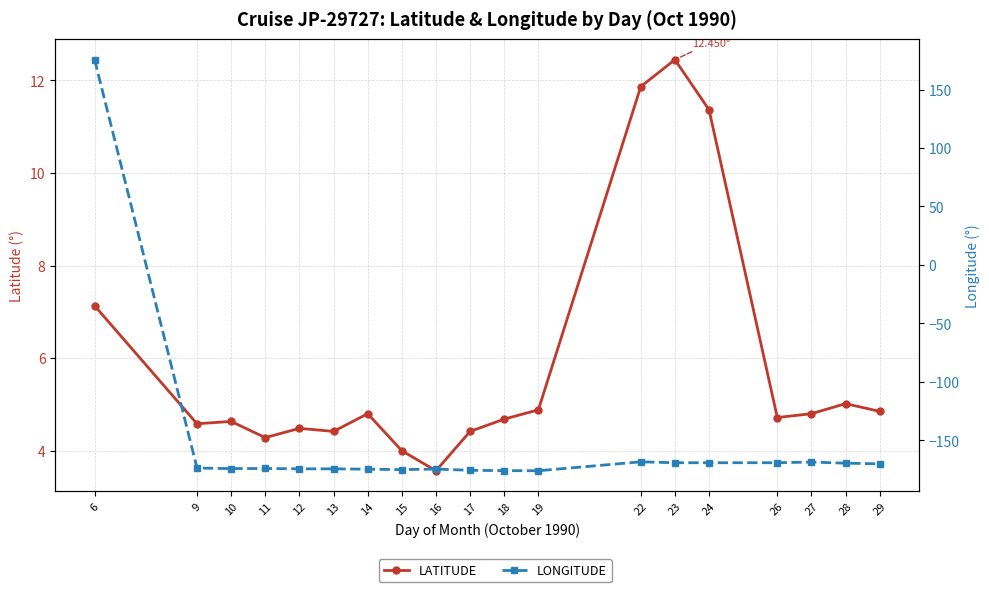

Between which two adjacent categories do LONGITUDE and LATITUDE first intersect?

6 and 9